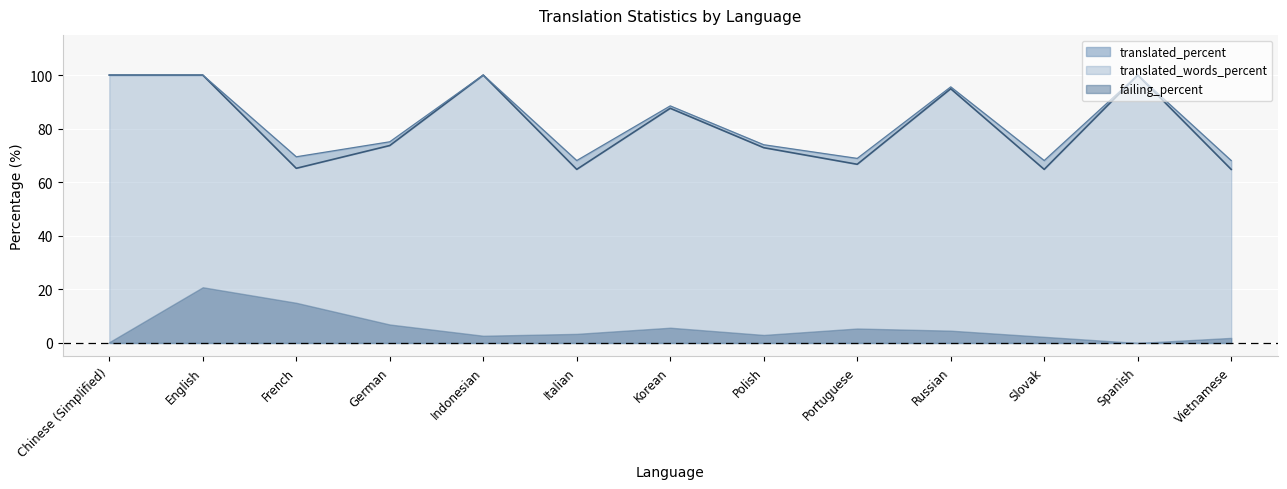

Rank the categories by translated_percent value from highest to lowest.

Chinese (Simplified), English, Indonesian, Spanish, Russian, Korean, German, Polish, Portuguese, French, Italian, Slovak, Vietnamese